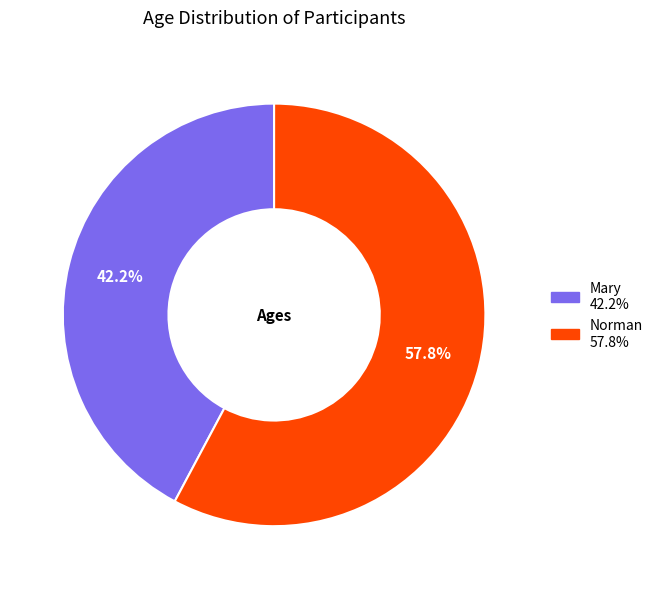

Does Mary account for over 50% of the chart?

No